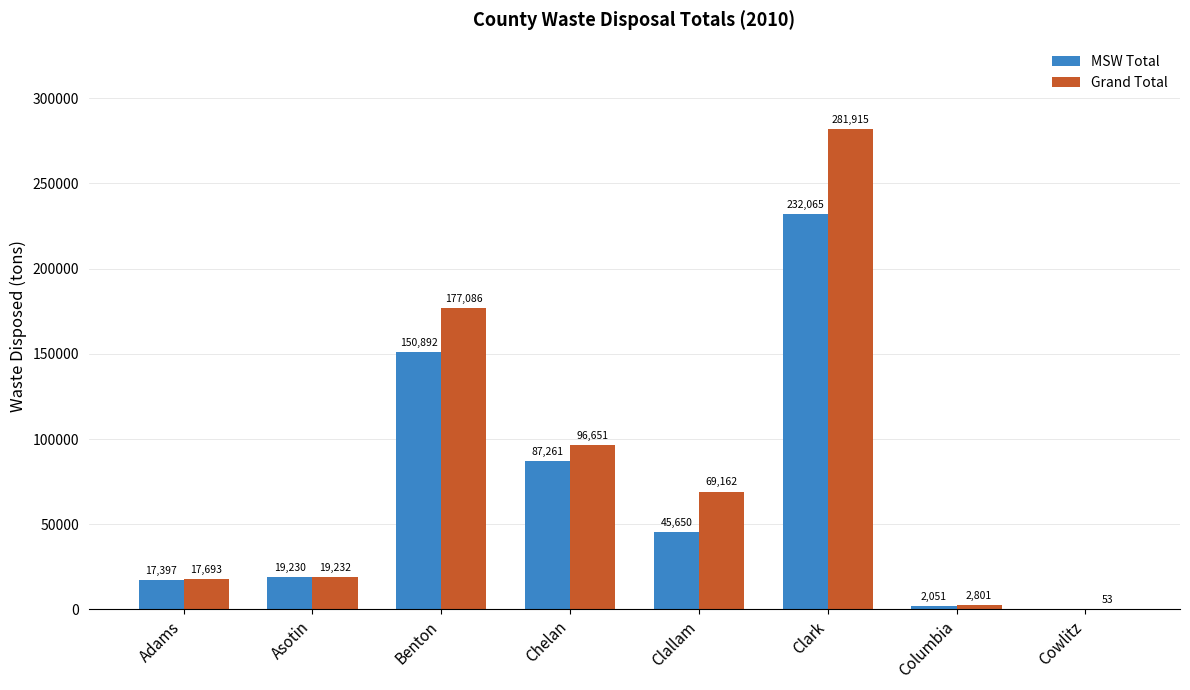

Between Benton and Clark, which series saw the biggest shift?

Grand Total